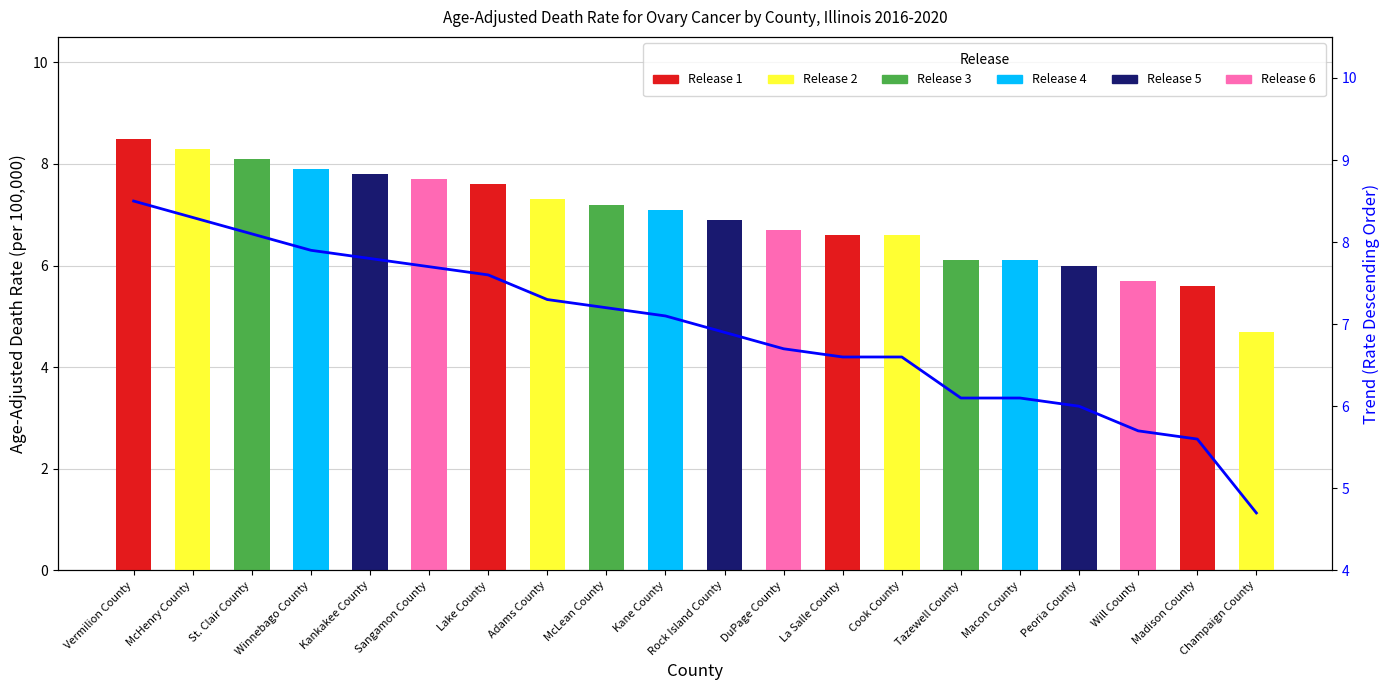

At which label is the value closest to 6?

Peoria County